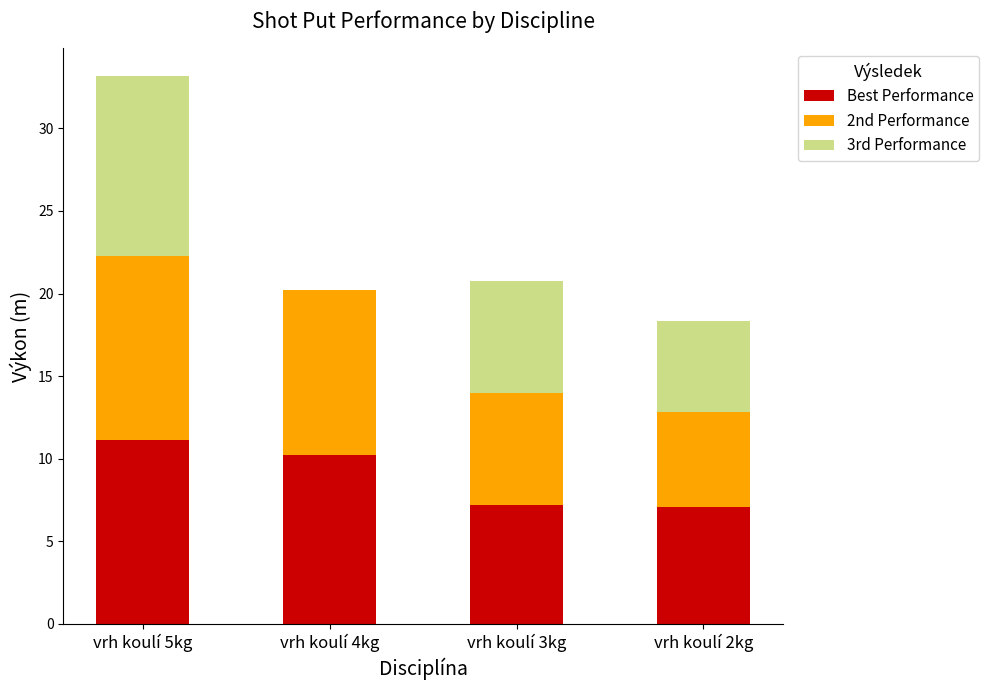

At which category is the sum across all series the highest?

vrh koulí 5kg